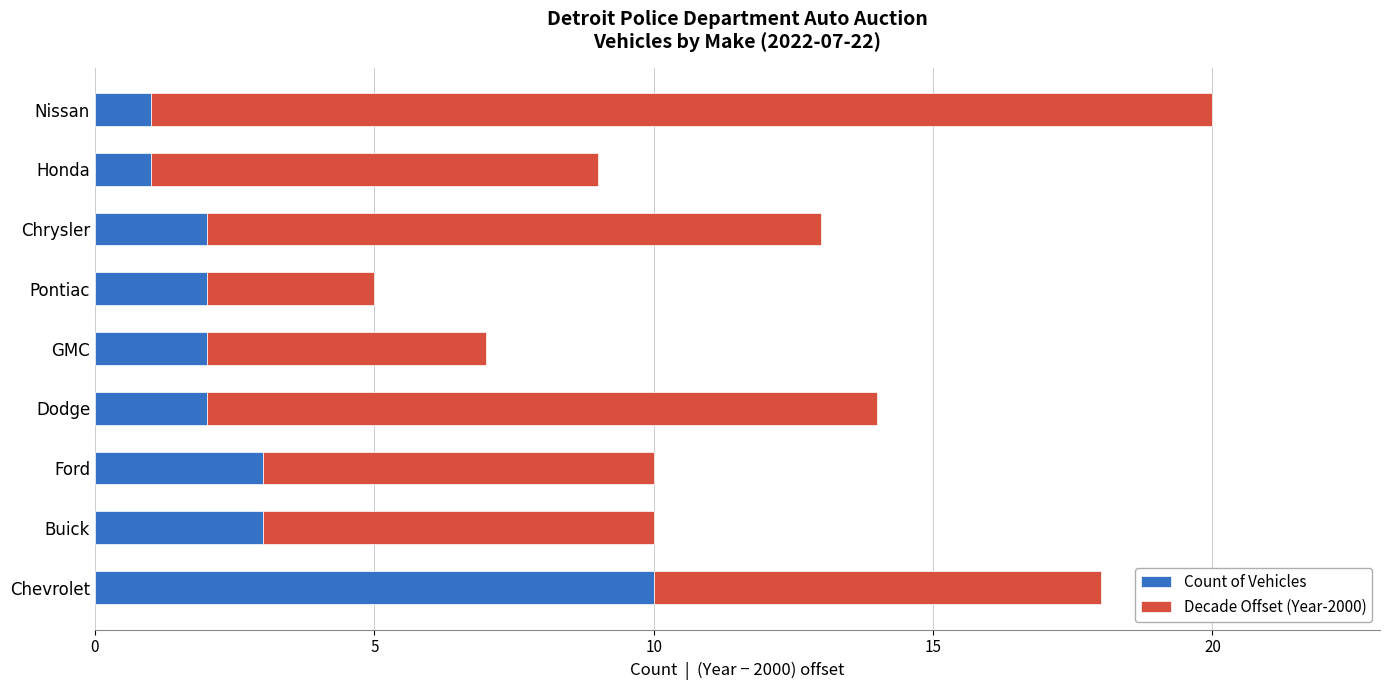

At which category is the sum across all series the highest?

Nissan